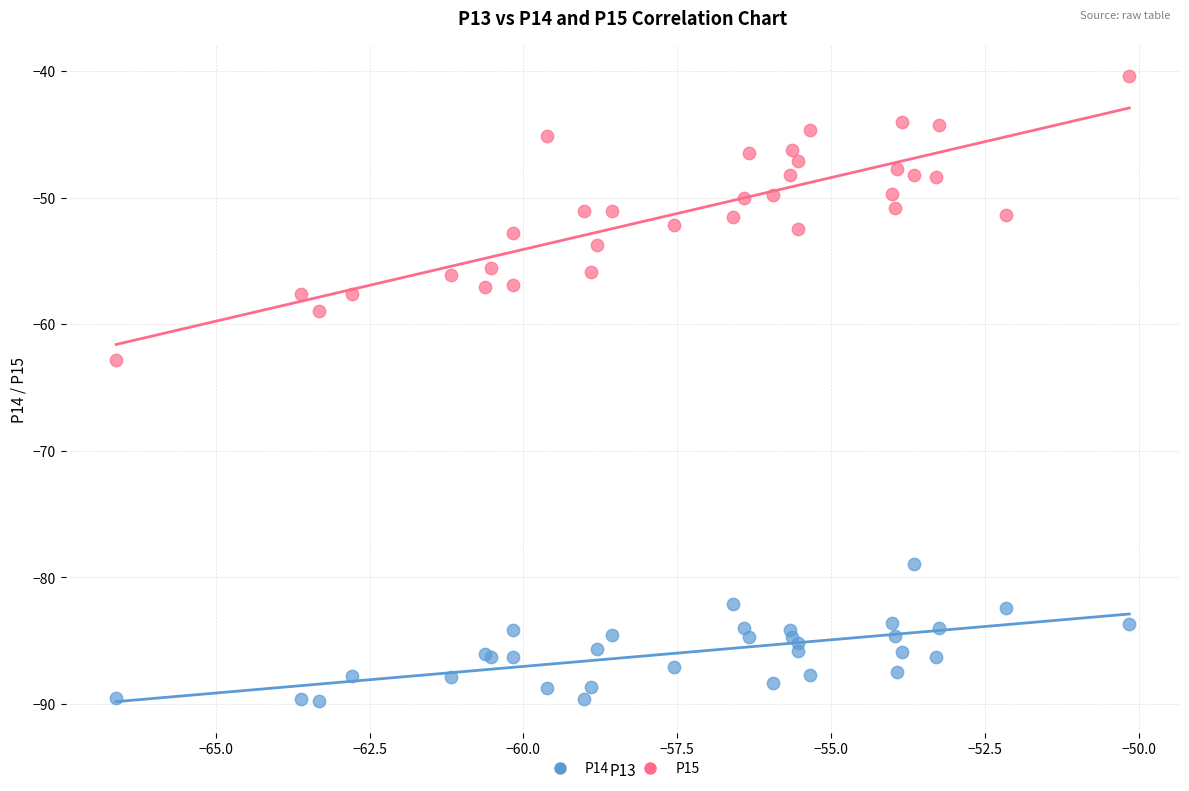

Which series reaches the maximum Y coordinate?

P15